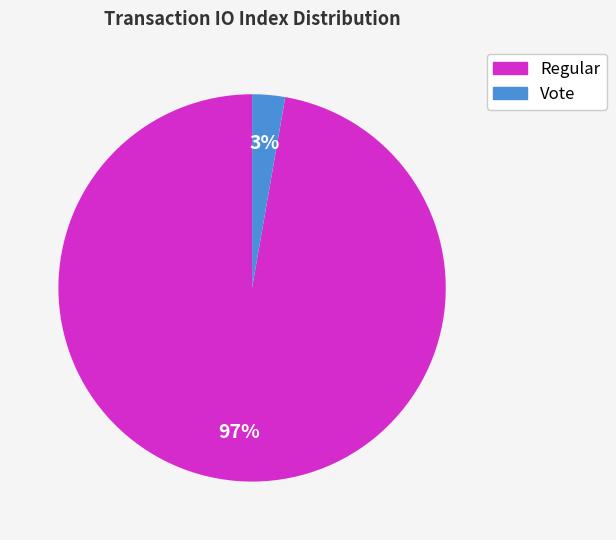

To the nearest percent, what is the average slice percentage?

50%